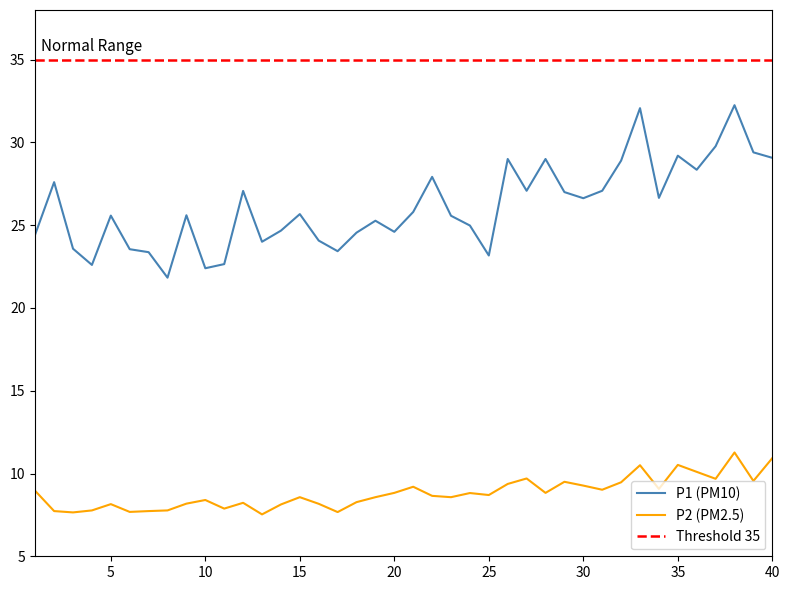

Rank the series by their maximum value, from lowest to highest.

P2, P1